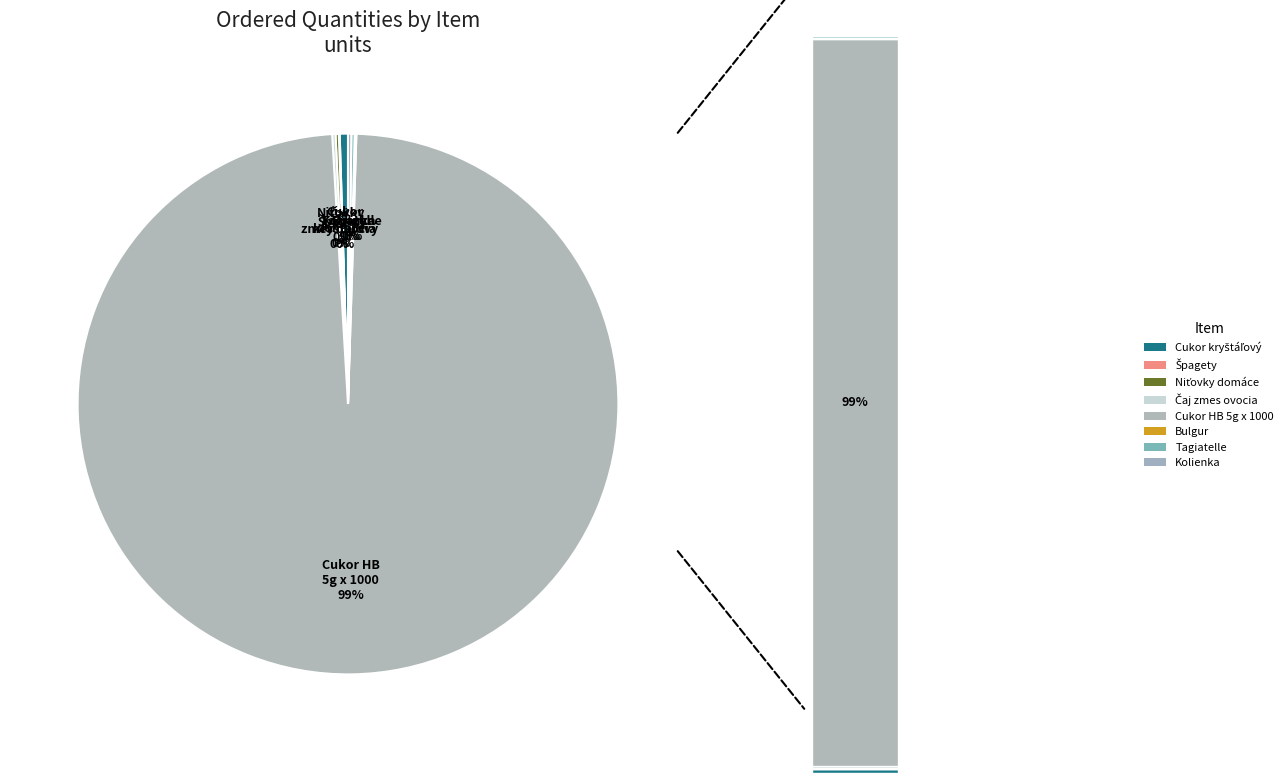

Is it true that Čaj zmes ovocia - vrecúška is 0% of the pie?

True